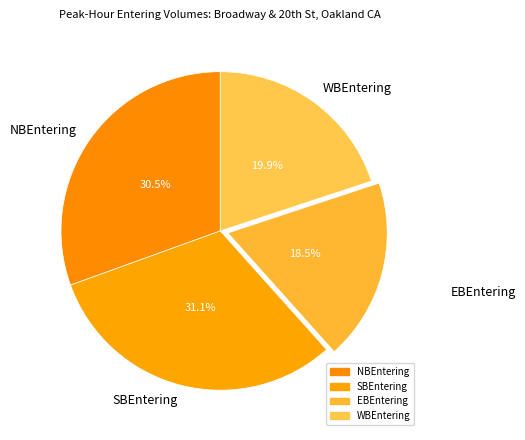

What is the largest slice in the pie chart?

SBEntering